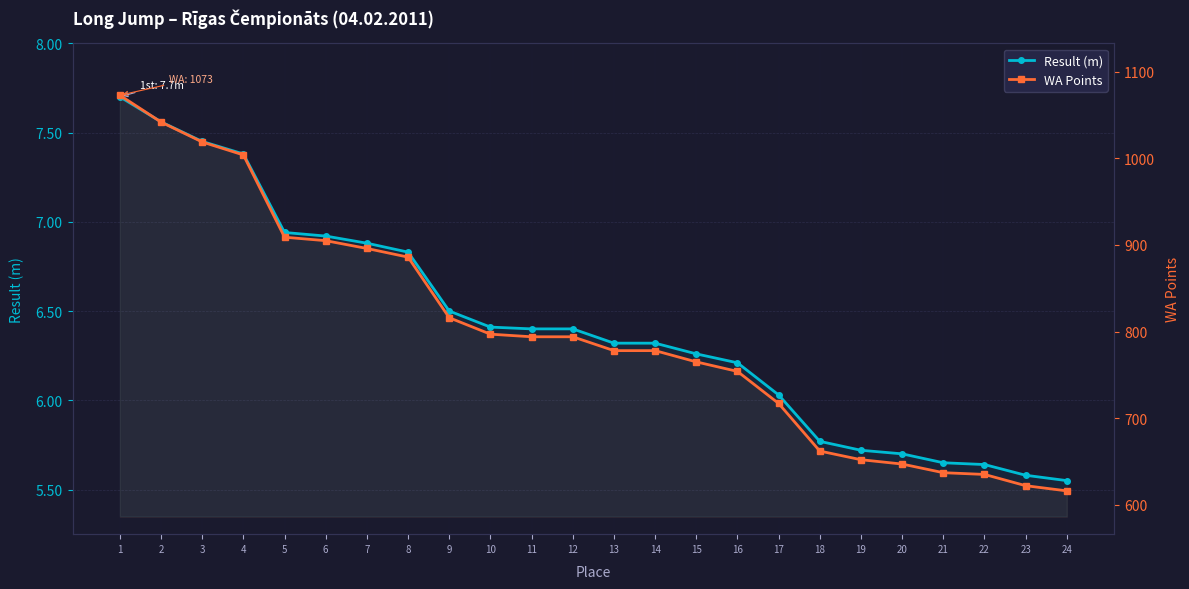

At how many categories does at least one series exceed 370?

24